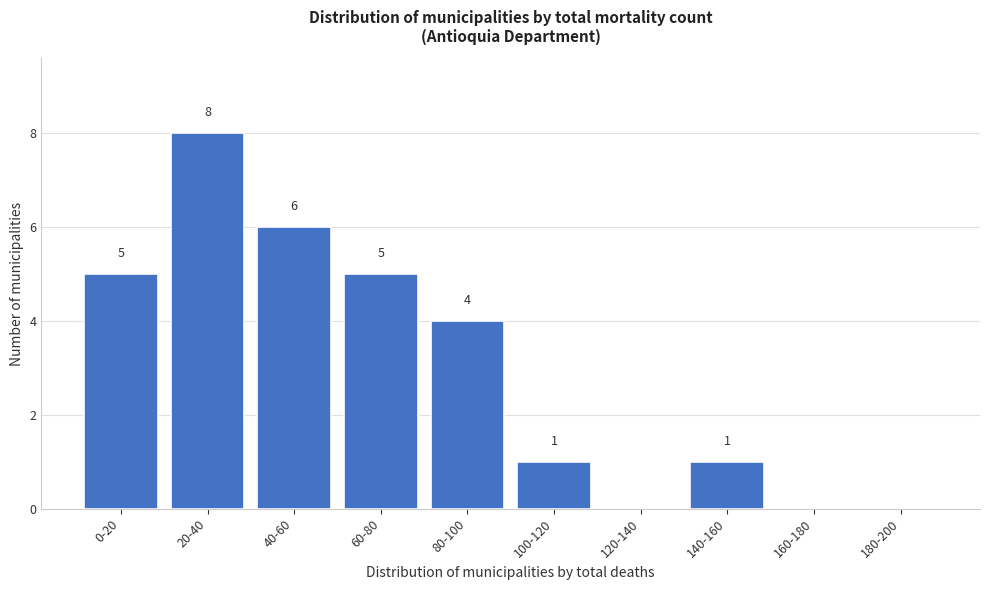

Reading left to right, extract all data points from this chart.

0-20=5	20-40=8	40-60=6	60-80=5	80-100=4	100-120=1	120-140=0	140-160=1	160-180=0	180-200=0